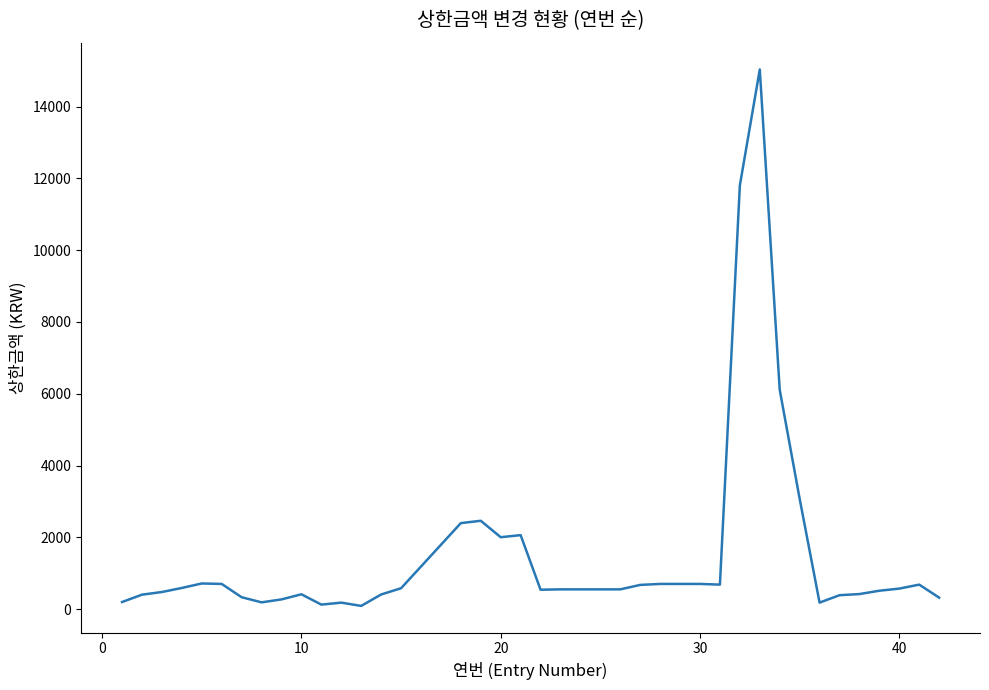

What is the difference between the maximum and minimum values?

14947